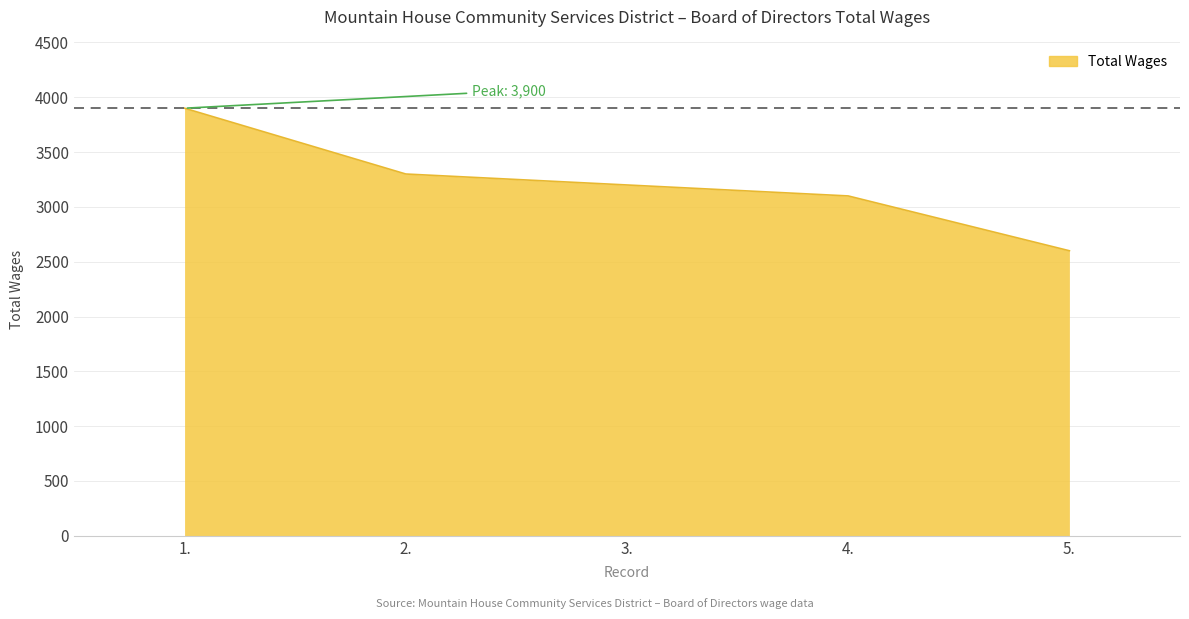

What is the difference between the maximum and second lowest values?

800